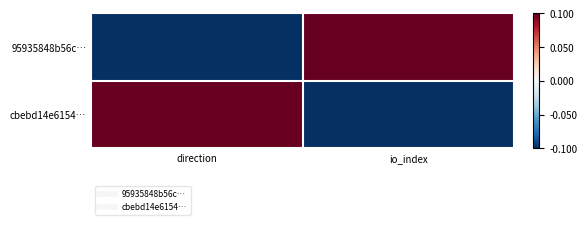

Reading right to left, extract all data points from this chart.

95935848b56c…: io_index=1	direction=-1
cbebd14e6154…: io_index=-1	direction=1